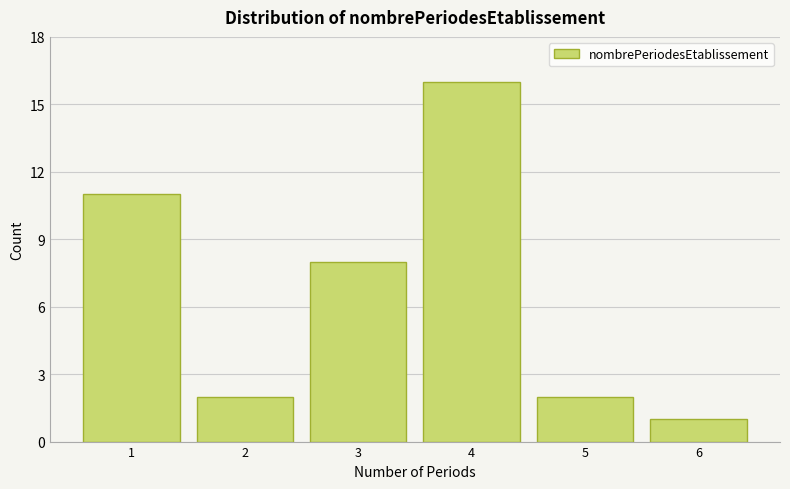

Reading left to right, extract all data points from this chart.

11	2	8	16	2	1